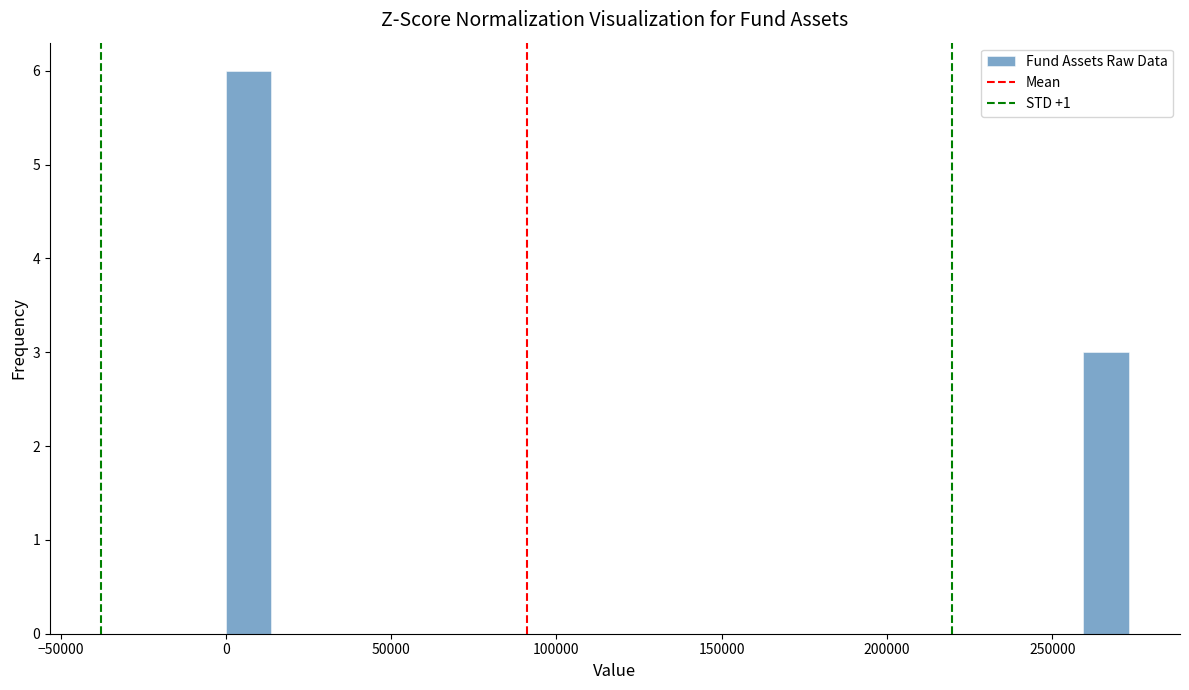

Around what value on the x-axis is the tallest bar? Give the approximate position of its centre, as read against the axis.

5000